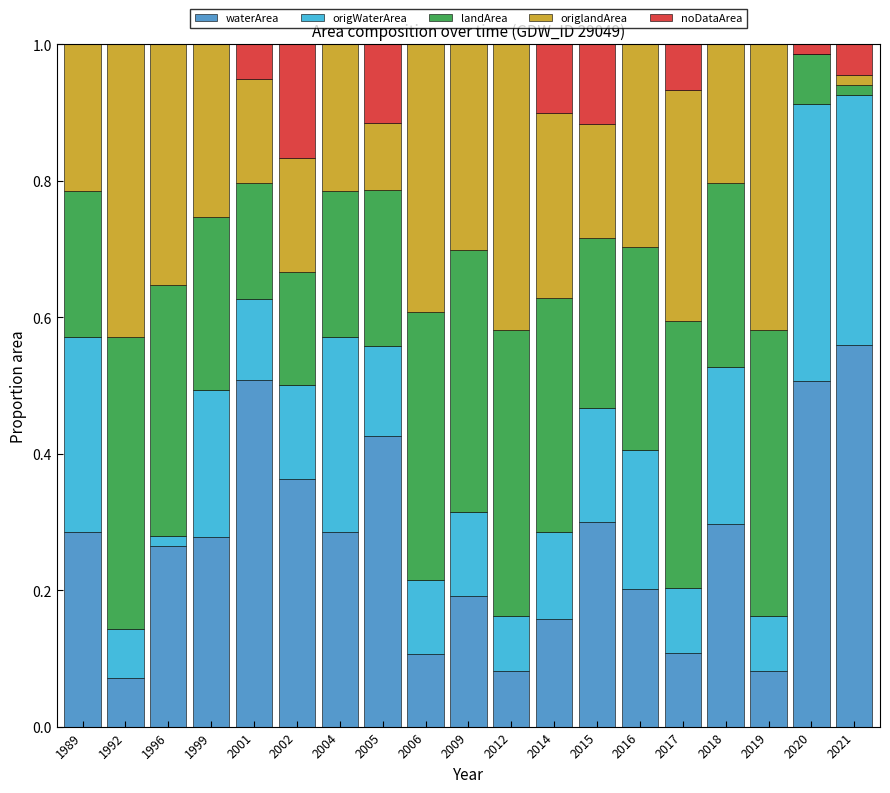

How many series are shown in this chart?

5